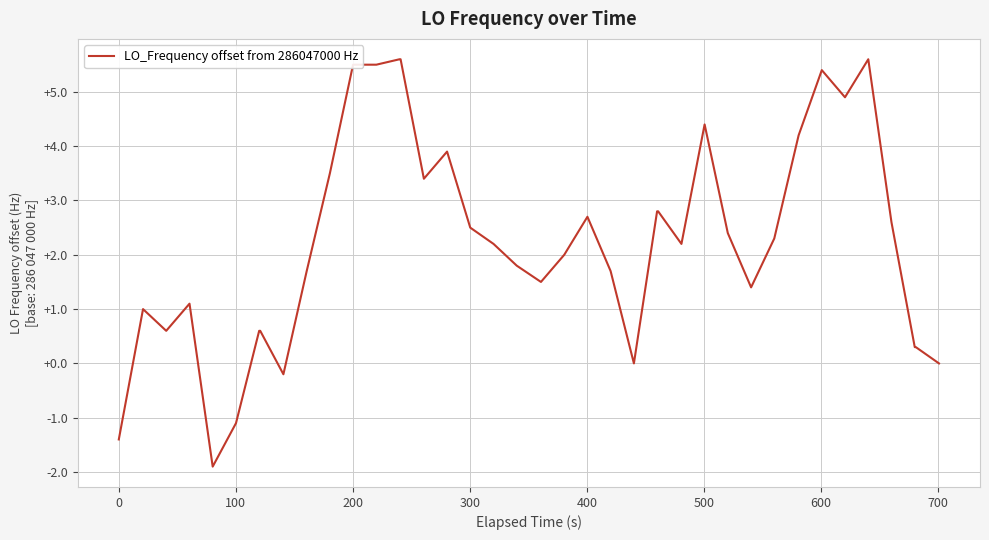

What is the minimum value shown in the chart?

-1.9